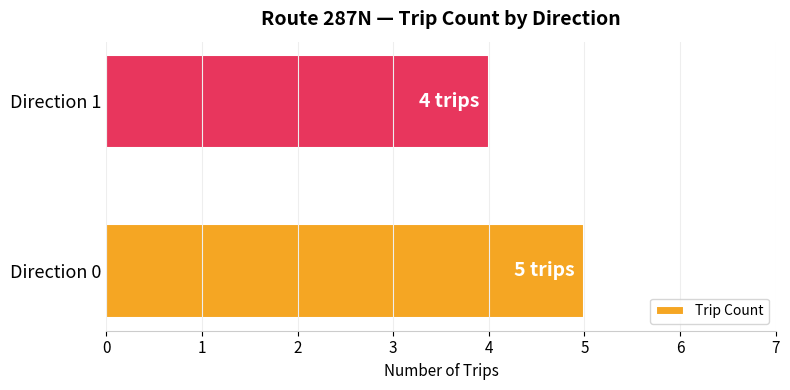

What is the smallest value displayed?

4